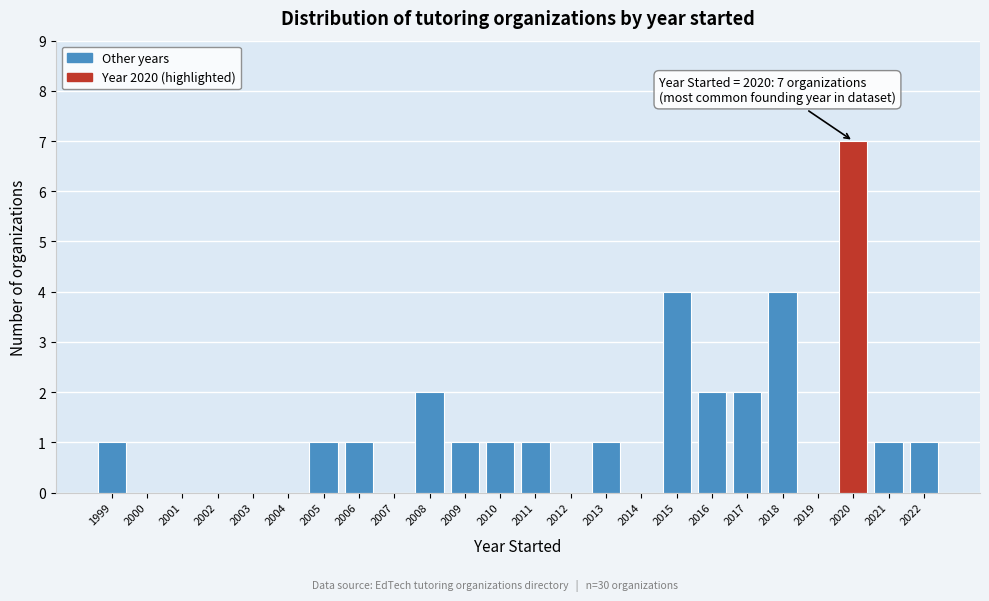

Over which range of the x-axis is the bar tallest?

2019.5 to 2020.5